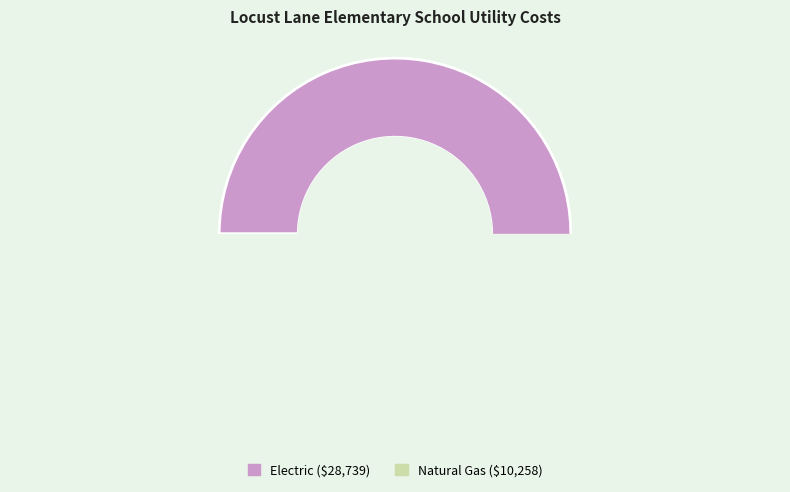

What is the largest slice in the pie chart?

Electric